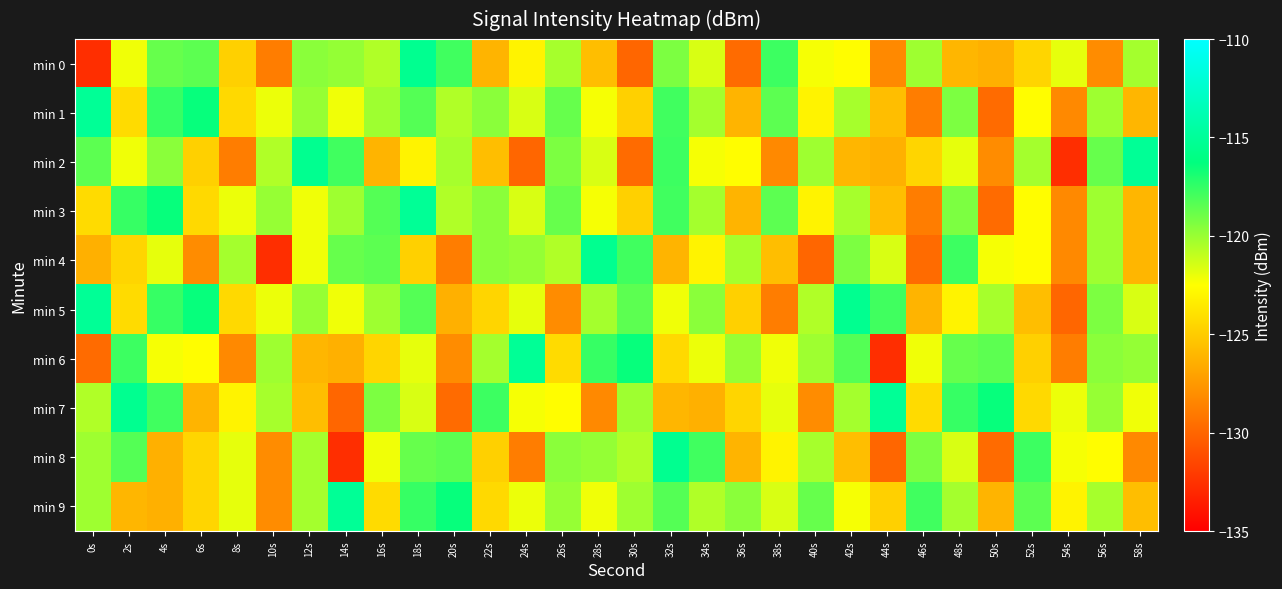

Reading left to right, transcribe all the data shown in this chart.

min 0: 0s=-132.7	2s=-122.1	4s=-118.8	6s=-118.5	8s=-124.8	10s=-128.8	12s=-119.7	14s=-119.9	16s=-120.6	18s=-115.5	20s=-117.8	22s=-126.1	24s=-123.0	26s=-120.3	28s=-125.6	30s=-129.9	32s=-119.3	34s=-121.6	36s=-129.7	38s=-117.7	40s=-122.3	42s=-122.6	44s=-128.2	46s=-120.1	48s=-126.0	50s=-126.3	52s=-124.5	54s=-121.9	56s=-128.1	58s=-120.3
min 1: 0s=-115.1	2s=-124.2	4s=-117.6	6s=-116.4	8s=-124.3	10s=-122.1	12s=-119.9	14s=-122.1	16s=-120.1	18s=-118.3	20s=-120.6	22s=-119.7	24s=-121.6	26s=-118.8	28s=-122.3	30s=-124.8	32s=-117.8	34s=-120.3	36s=-126.1	38s=-118.5	40s=-123.0	42s=-120.3	44s=-125.6	46s=-128.8	48s=-119.3	50s=-129.7	52s=-122.6	54s=-128.2	56s=-120.1	58s=-126.0
min 2: 0s=-118.5	2s=-122.1	4s=-119.7	6s=-124.8	8s=-128.8	10s=-120.6	12s=-115.5	14s=-117.8	16s=-126.1	18s=-123.0	20s=-120.3	22s=-125.6	24s=-129.9	26s=-119.3	28s=-121.6	30s=-129.7	32s=-117.7	34s=-122.3	36s=-122.6	38s=-128.2	40s=-120.1	42s=-126.0	44s=-126.3	46s=-124.5	48s=-121.9	50s=-128.1	52s=-120.3	54s=-132.7	56s=-118.8	58s=-115.1
min 3: 0s=-124.2	2s=-117.6	4s=-116.4	6s=-124.3	8s=-122.1	10s=-119.9	12s=-122.1	14s=-120.1	16s=-118.3	18s=-115.1	20s=-120.6	22s=-119.7	24s=-121.6	26s=-118.8	28s=-122.3	30s=-124.8	32s=-117.8	34s=-120.3	36s=-126.1	38s=-118.5	40s=-123.0	42s=-120.3	44s=-125.6	46s=-128.8	48s=-119.3	50s=-129.7	52s=-122.6	54s=-128.2	56s=-120.1	58s=-126.0
min 4: 0s=-126.3	2s=-124.5	4s=-121.9	6s=-128.1	8s=-120.3	10s=-132.7	12s=-122.1	14s=-118.8	16s=-118.5	18s=-124.8	20s=-128.8	22s=-119.7	24s=-119.9	26s=-120.6	28s=-115.5	30s=-117.8	32s=-126.1	34s=-123.0	36s=-120.3	38s=-125.6	40s=-129.9	42s=-119.3	44s=-121.6	46s=-129.7	48s=-117.7	50s=-122.3	52s=-122.6	54s=-128.2	56s=-120.1	58s=-126.0
min 5: 0s=-115.1	2s=-124.2	4s=-117.6	6s=-116.4	8s=-124.3	10s=-122.1	12s=-119.9	14s=-122.1	16s=-120.1	18s=-118.3	20s=-126.3	22s=-124.5	24s=-121.9	26s=-128.1	28s=-120.3	30s=-118.5	32s=-122.1	34s=-119.7	36s=-124.8	38s=-128.8	40s=-120.6	42s=-115.5	44s=-117.8	46s=-126.1	48s=-123.0	50s=-120.3	52s=-125.6	54s=-129.9	56s=-119.3	58s=-121.6
min 6: 0s=-129.7	2s=-117.7	4s=-122.3	6s=-122.6	8s=-128.2	10s=-120.1	12s=-126.0	14s=-126.3	16s=-124.5	18s=-121.9	20s=-128.1	22s=-120.3	24s=-115.1	26s=-124.2	28s=-117.6	30s=-116.4	32s=-124.3	34s=-122.1	36s=-119.9	38s=-122.1	40s=-120.1	42s=-118.3	44s=-132.7	46s=-122.1	48s=-118.8	50s=-118.5	52s=-124.8	54s=-128.8	56s=-119.7	58s=-119.9
min 7: 0s=-120.6	2s=-115.5	4s=-117.8	6s=-126.1	8s=-123.0	10s=-120.3	12s=-125.6	14s=-129.9	16s=-119.3	18s=-121.6	20s=-129.7	22s=-117.7	24s=-122.3	26s=-122.6	28s=-128.2	30s=-120.1	32s=-126.0	34s=-126.3	36s=-124.5	38s=-121.9	40s=-128.1	42s=-120.3	44s=-115.1	46s=-124.2	48s=-117.6	50s=-116.4	52s=-124.3	54s=-122.1	56s=-119.9	58s=-122.1
min 8: 0s=-120.1	2s=-118.3	4s=-126.3	6s=-124.5	8s=-121.9	10s=-128.1	12s=-120.3	14s=-132.7	16s=-122.1	18s=-118.8	20s=-118.5	22s=-124.8	24s=-128.8	26s=-119.7	28s=-119.9	30s=-120.6	32s=-115.5	34s=-117.8	36s=-126.1	38s=-123.0	40s=-120.3	42s=-125.6	44s=-129.9	46s=-119.3	48s=-121.6	50s=-129.7	52s=-117.7	54s=-122.3	56s=-122.6	58s=-128.2
min 9: 0s=-120.1	2s=-126.0	4s=-126.3	6s=-124.5	8s=-121.9	10s=-128.1	12s=-120.3	14s=-115.1	16s=-124.2	18s=-117.6	20s=-116.4	22s=-124.3	24s=-122.1	26s=-119.9	28s=-122.1	30s=-120.1	32s=-118.3	34s=-120.6	36s=-119.7	38s=-121.6	40s=-118.8	42s=-122.3	44s=-124.8	46s=-117.8	48s=-120.3	50s=-126.1	52s=-118.5	54s=-123.0	56s=-120.3	58s=-125.6